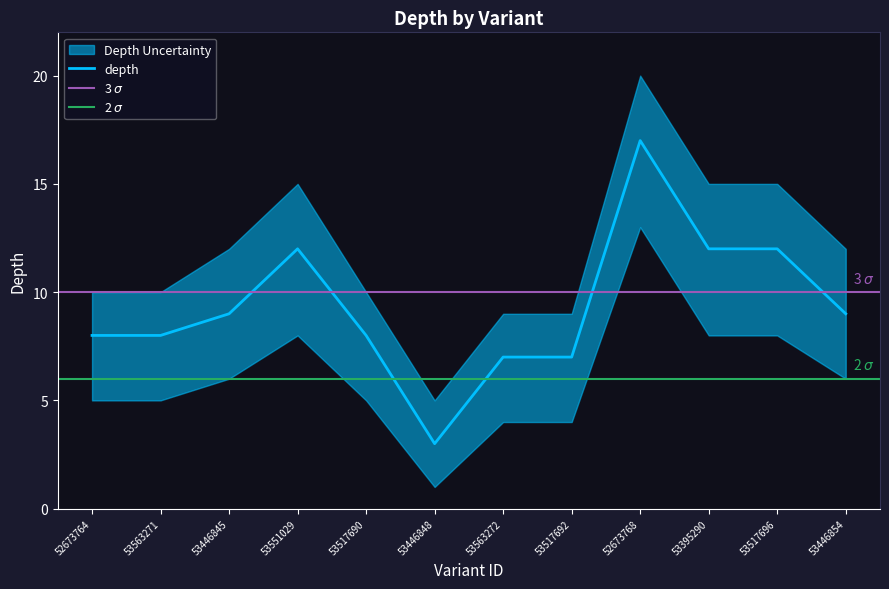

Where is the first local maximum for depth_lower?

53551029